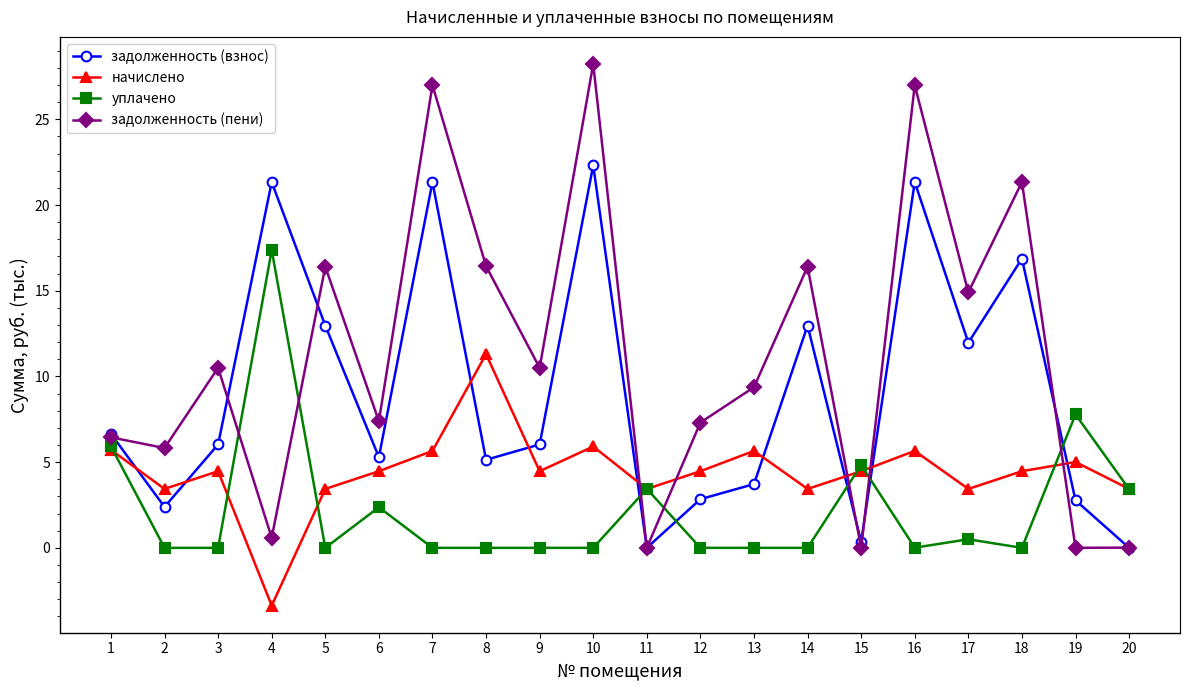

What is the maximum value shown in the chart?

28.2